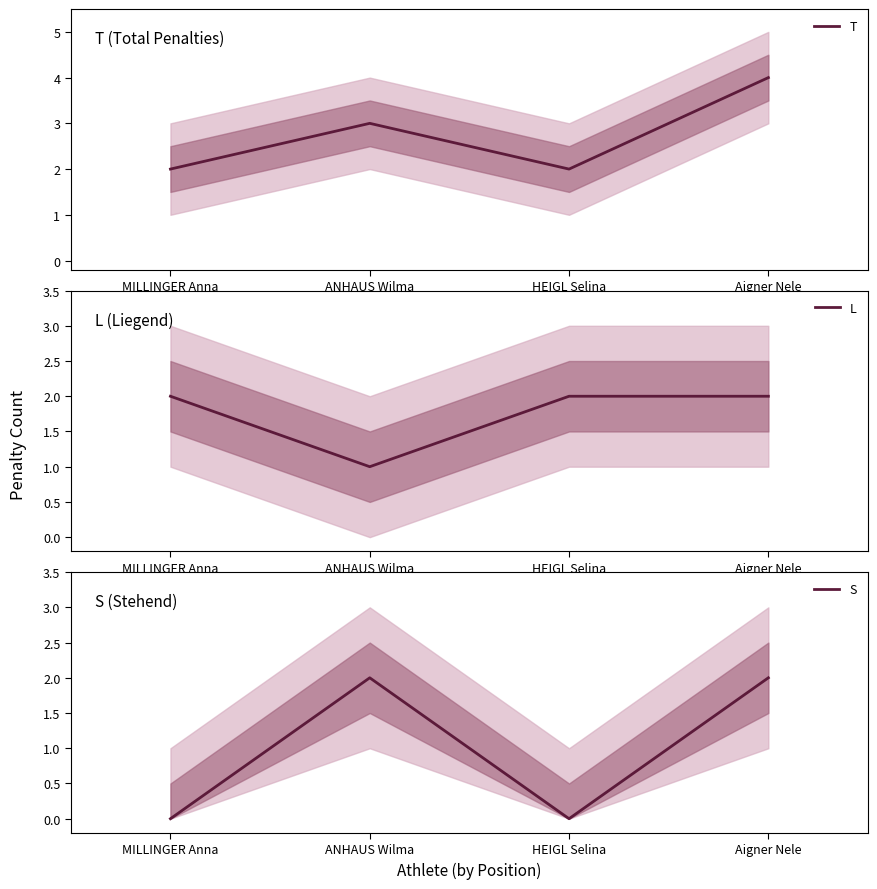

What is the average value of the T series?

3